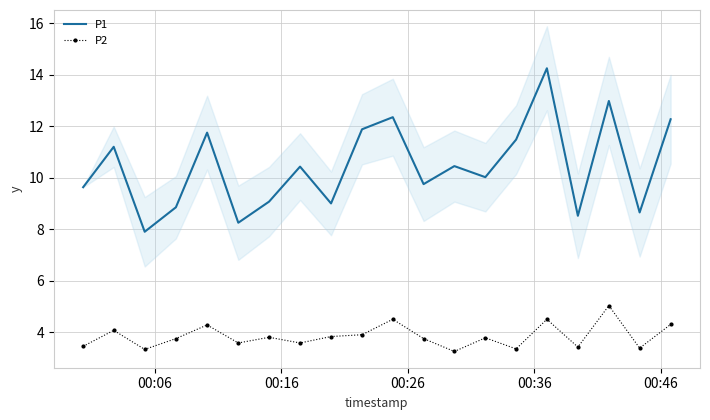

True or false: P1 and P2 cross at least once.

False